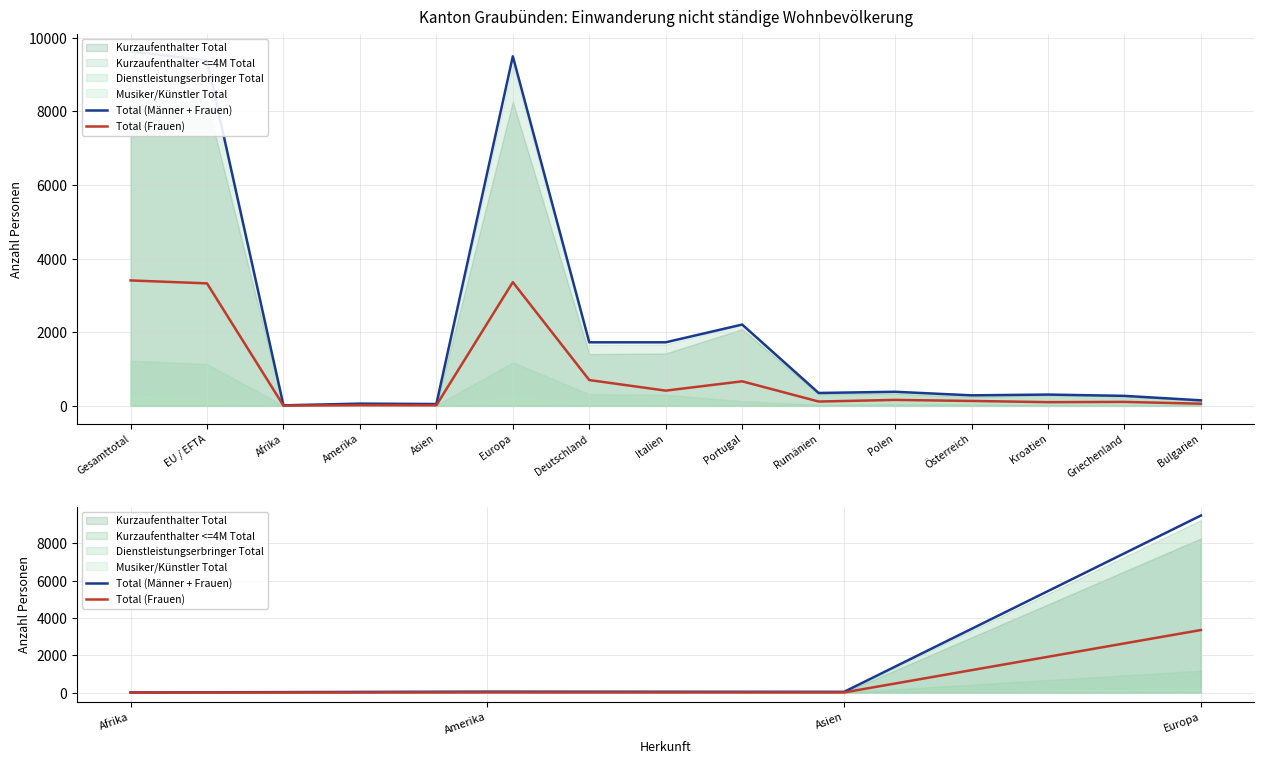

Which series has the largest range (max minus min)?

Total (Männer + Frauen)